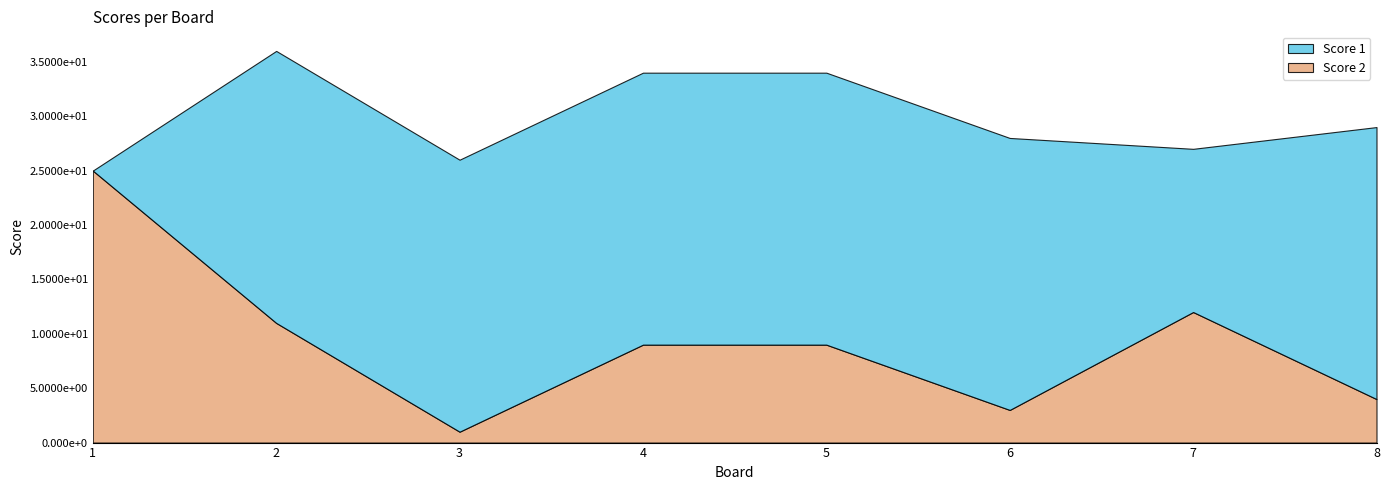

Reading right to left, transcribe all the data shown in this chart.

Score 1: 25	15	25	25	25	25	25	0
Score 2: 4	12	3	9	9	1	11	25